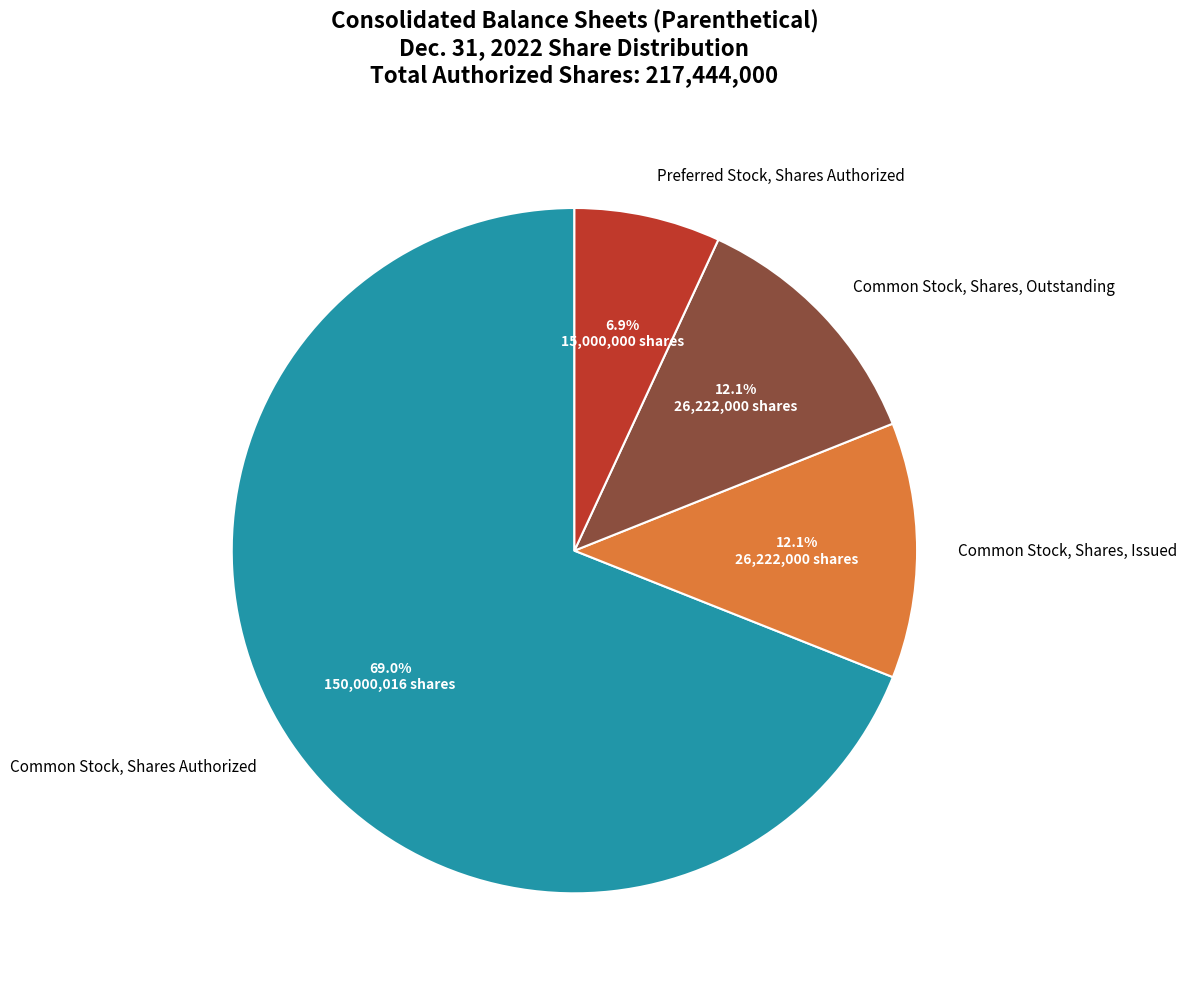

Is there any slice that represents more than half of the pie?

Yes